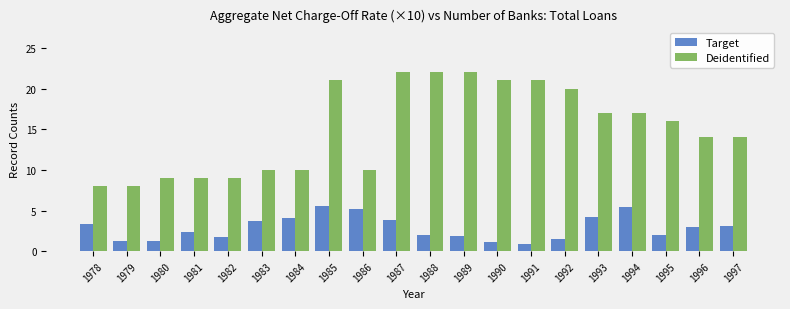

What is the difference between the highest and lowest values at 1985?

15.4